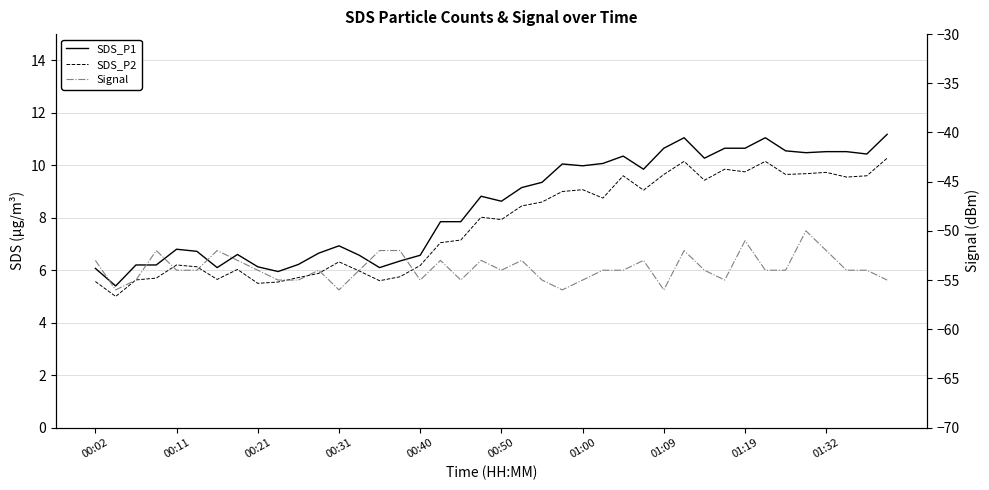

Reading right to left, what are all the values shown in this chart?

SDS_P1: 11.2	10.4	10.5	10.5	10.5	10.6	11.1	10.7	10.7	10.3	11.1	10.7	9.8	10.3	10.1	10.0	10.1	9.3	9.2	8.6	8.8	7.8	7.8	6.6	6.3	6.1	6.6	6.9	6.7	6.2	6.0	6.1	6.6	6.1	6.7	6.8	6.2	6.2	5.4	6.1
SDS_P2: 10.3	9.6	9.6	9.7	9.7	9.7	10.2	9.8	9.8	9.4	10.2	9.7	9.1	9.6	8.8	9.1	9.0	8.6	8.4	7.9	8.0	7.2	7.0	6.2	5.8	5.6	6.0	6.3	5.9	5.7	5.5	5.5	6.0	5.7	6.1	6.2	5.7	5.6	5.0	5.6
Signal: -55.0	-54.0	-54.0	-52.0	-50.0	-54.0	-54.0	-51.0	-55.0	-54.0	-52.0	-56.0	-53.0	-54.0	-54.0	-55.0	-56.0	-55.0	-53.0	-54.0	-53.0	-55.0	-53.0	-55.0	-52.0	-52.0	-54.0	-56.0	-54.0	-55.0	-55.0	-54.0	-53.0	-52.0	-54.0	-54.0	-52.0	-55.0	-56.0	-53.0